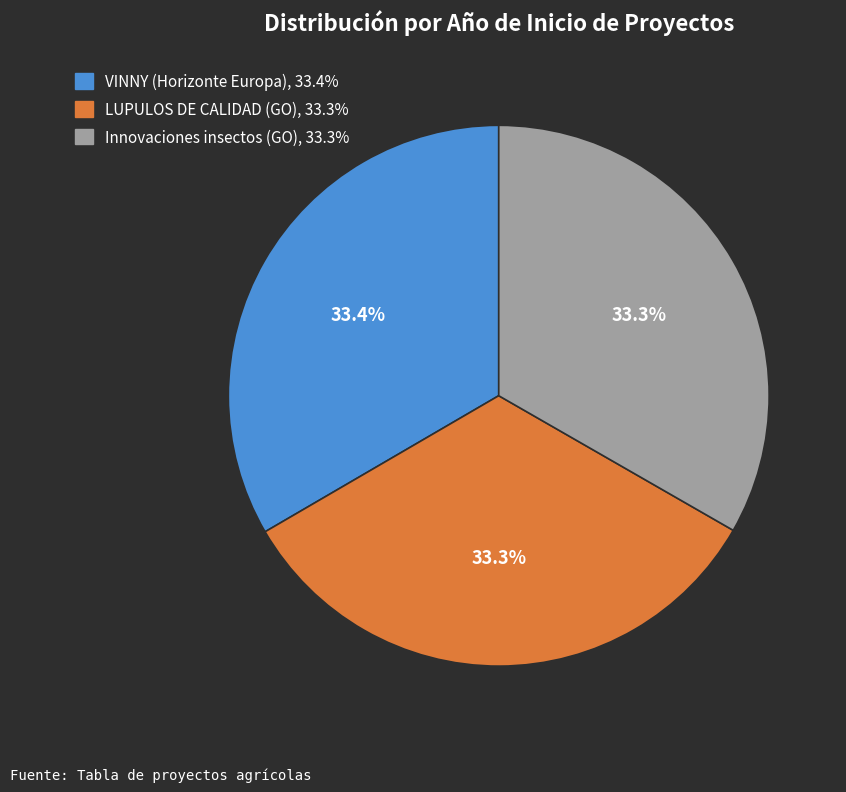

Count the number of slices in the pie.

3